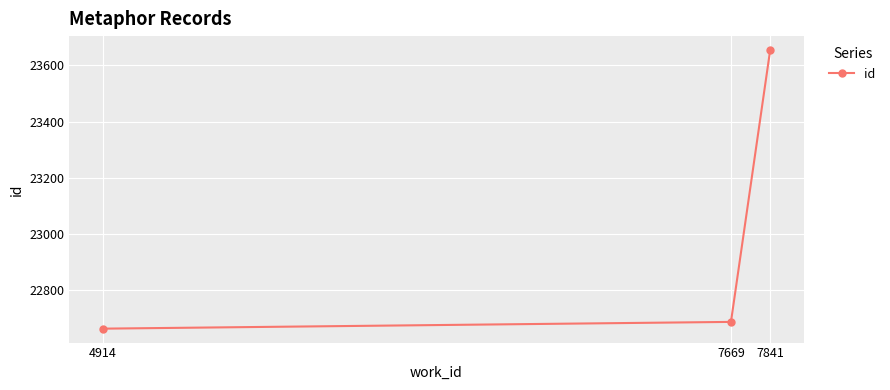

True or false: the data shows 22688 at 7669.

True